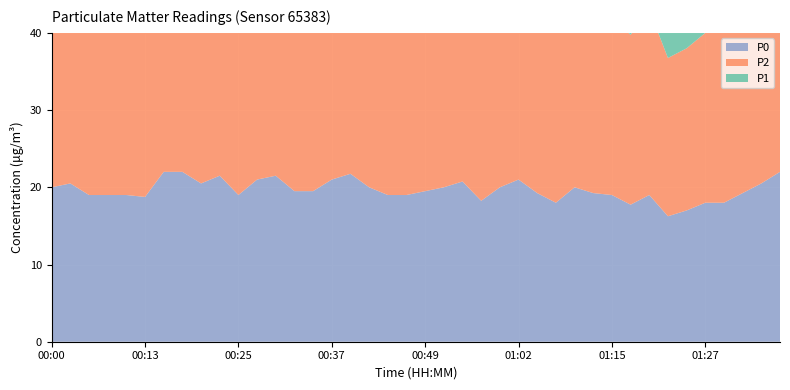

At which label does P1 reach its minimum?

01:22